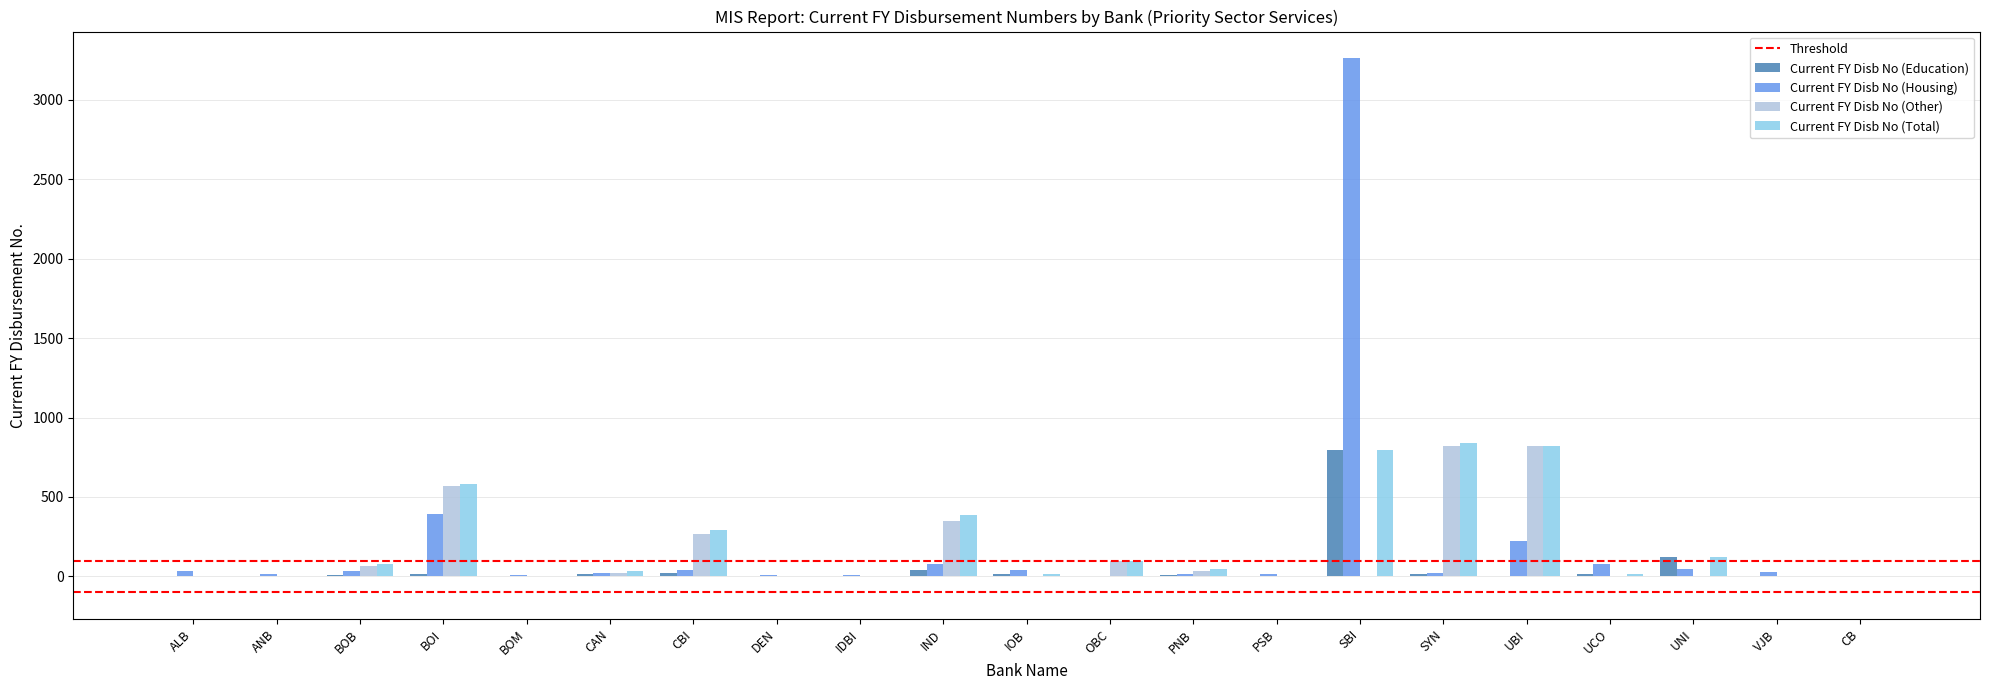

The value of Current FY Disb No (Total) at CB is 381. True or false?

False